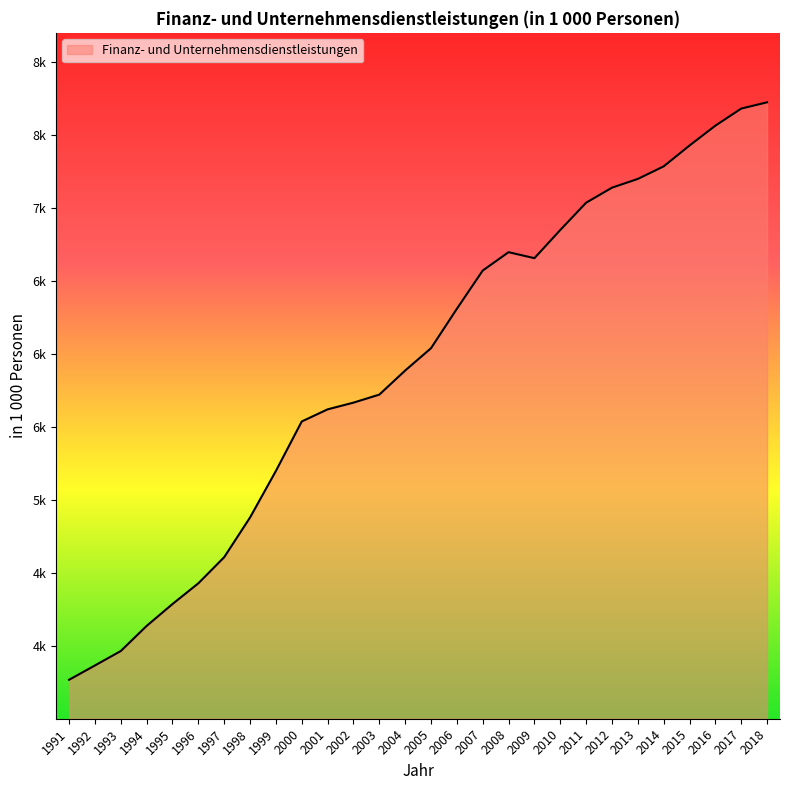

Reading left to right, what are all the values shown in this chart?

3767	3865	3964	4136	4286	4428	4607	4879	5198	5537	5620	5666	5721	5886	6039	6309	6571	6697	6656	6849	7036	7139	7199	7285	7428	7564	7681	7724